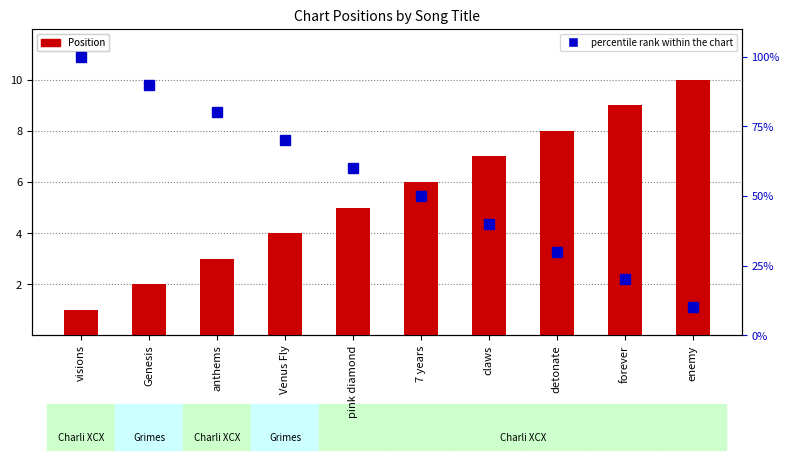

Count the number of categories in the chart.

10